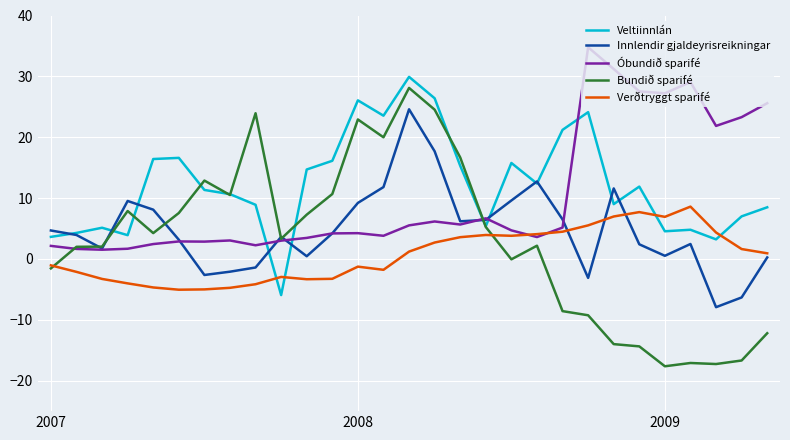

What is the lowest value of the Verðtryggt sparifé series?

-5.0